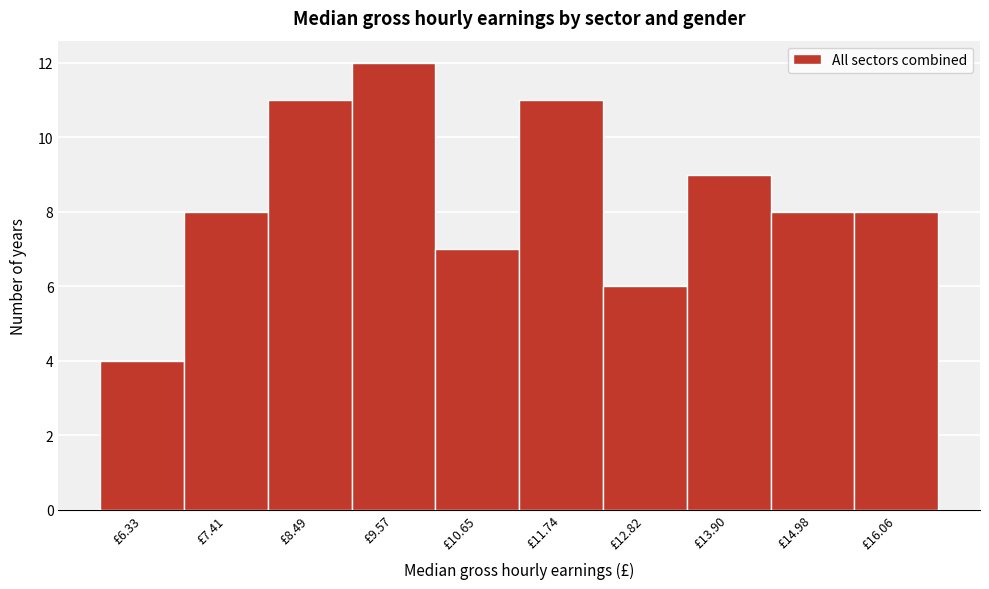

Reading left to right, transcribe this chart: for each bar, give the range it covers on the x-axis and its height. Neither the bar edges nor the heights are printed on the chart, so give them approximately, as read against the axes.

5.8 to 6.8: 4
6.8 to 8.0: 8
8.0 to 9.0: 11
9.0 to 10.2: 12
10.2 to 11.2: 7
11.2 to 12.2: 11
12.2 to 13.4: 6
13.4 to 14.4: 9
14.4 to 15.6: 8
15.6 to 16.6: 8